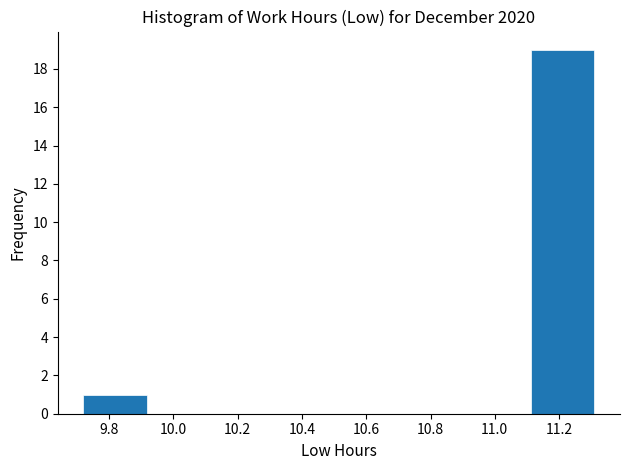

What is the height of the bar covering 9.72 to 9.92 on the x-axis? Neither the bar edges nor the heights are printed on the chart, so give them approximately, as read against the axes.

1